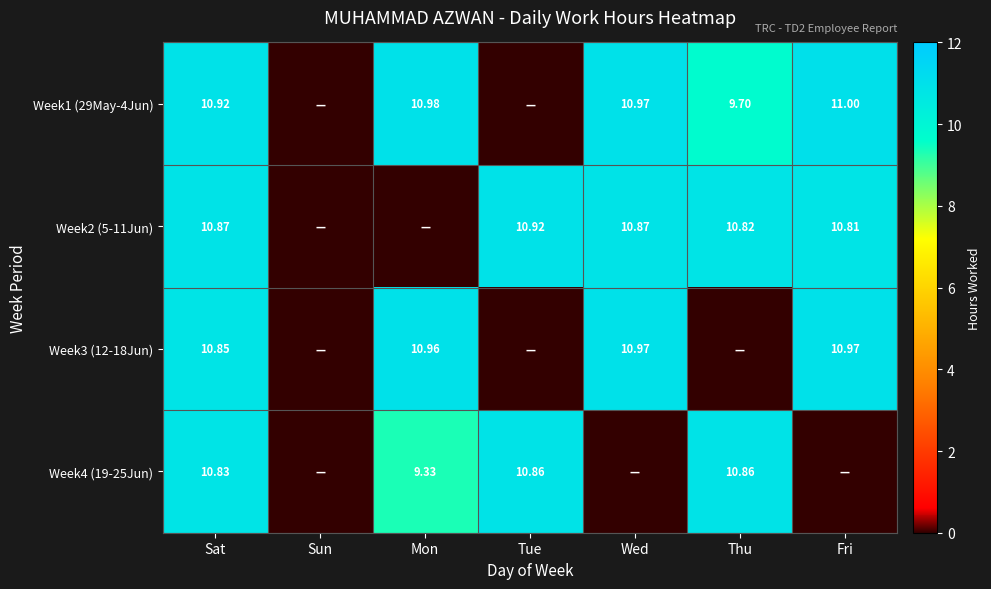

What is the sum of the Week2 (5-11Jun) values at Thu and Wed?

21.7